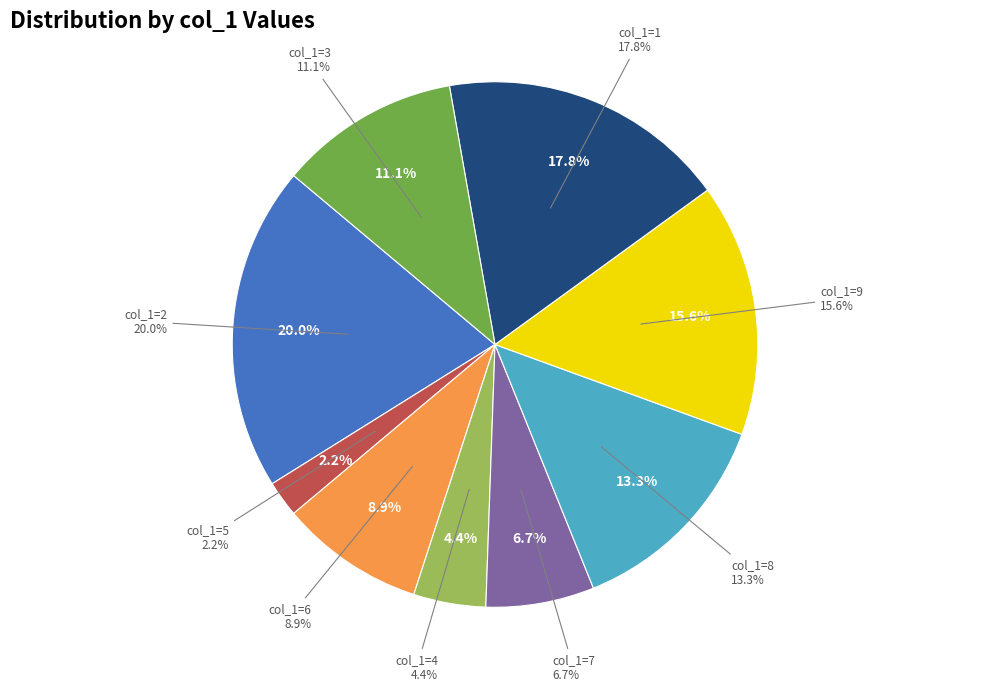

Does any single category account for the majority?

No